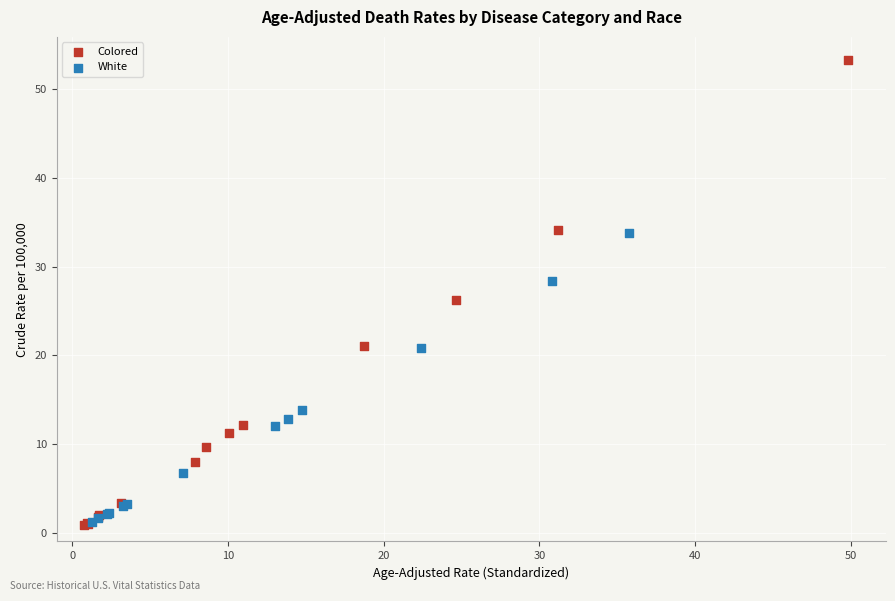

Which series has the largest Y range (max minus min)?

Colored